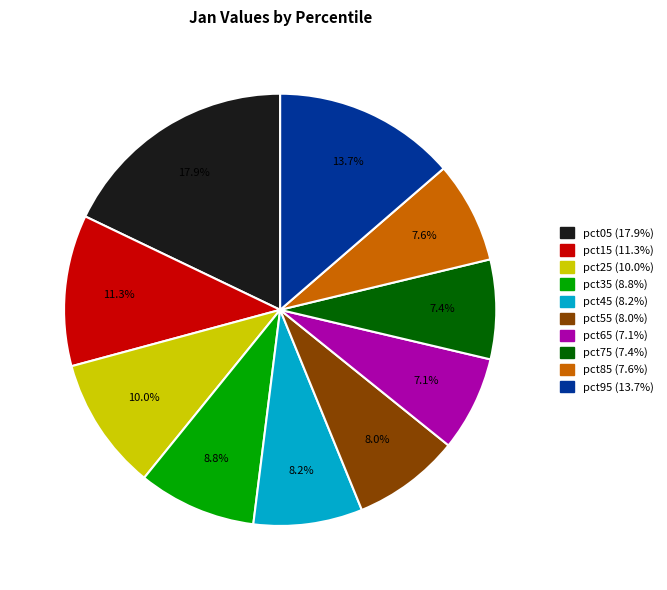

How many slices are in this pie chart?

10